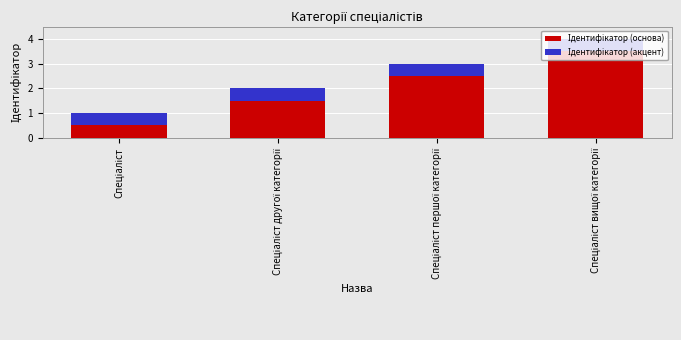

Is it true that Ідентифікатор (основа) equals 1.3 at Спеціаліст вищої категорії?

False